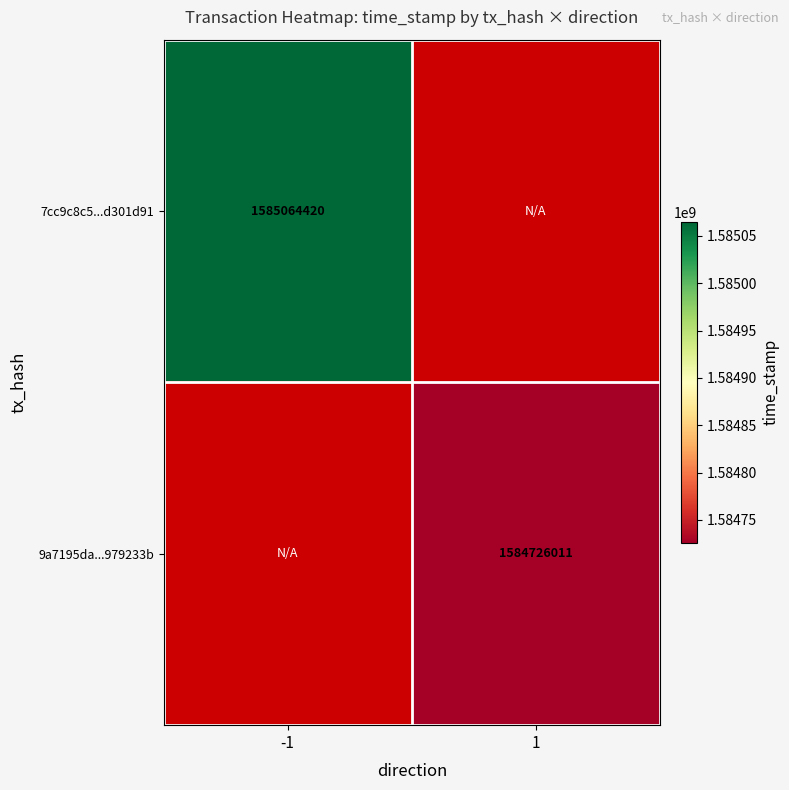

Is it true that 9a7195da...979233b equals 1584726011 at 1?

True